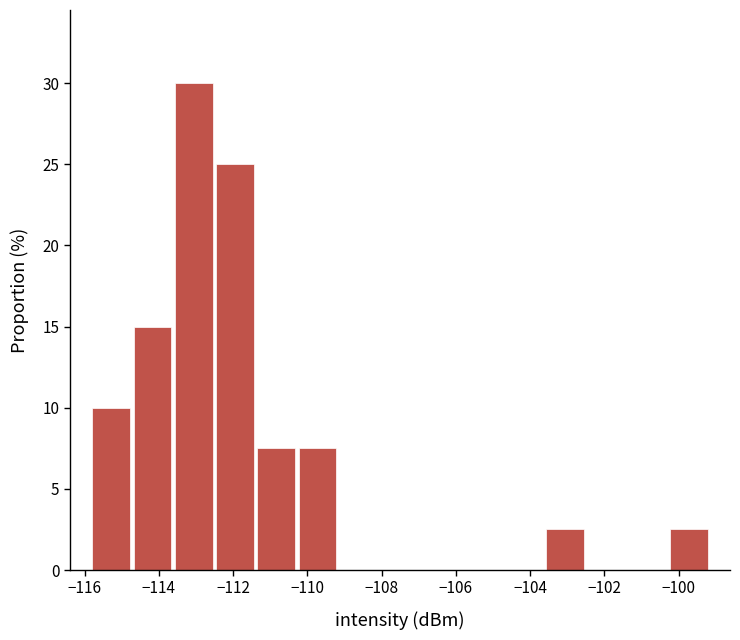

How tall is the bar that spans -114.8 to -113.6 on the x-axis? Neither the bar edges nor the heights are printed on the chart, so give them approximately, as read against the axes.

15.0